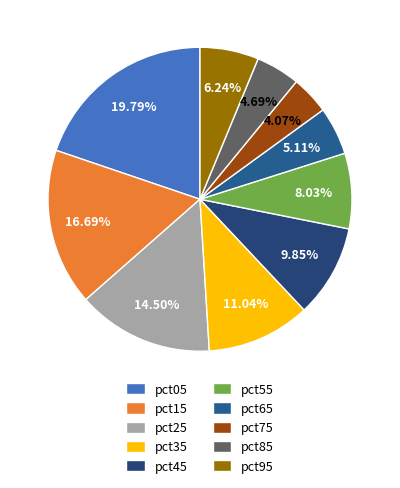

The pct65 slice represents 5% of the pie. True or false?

True